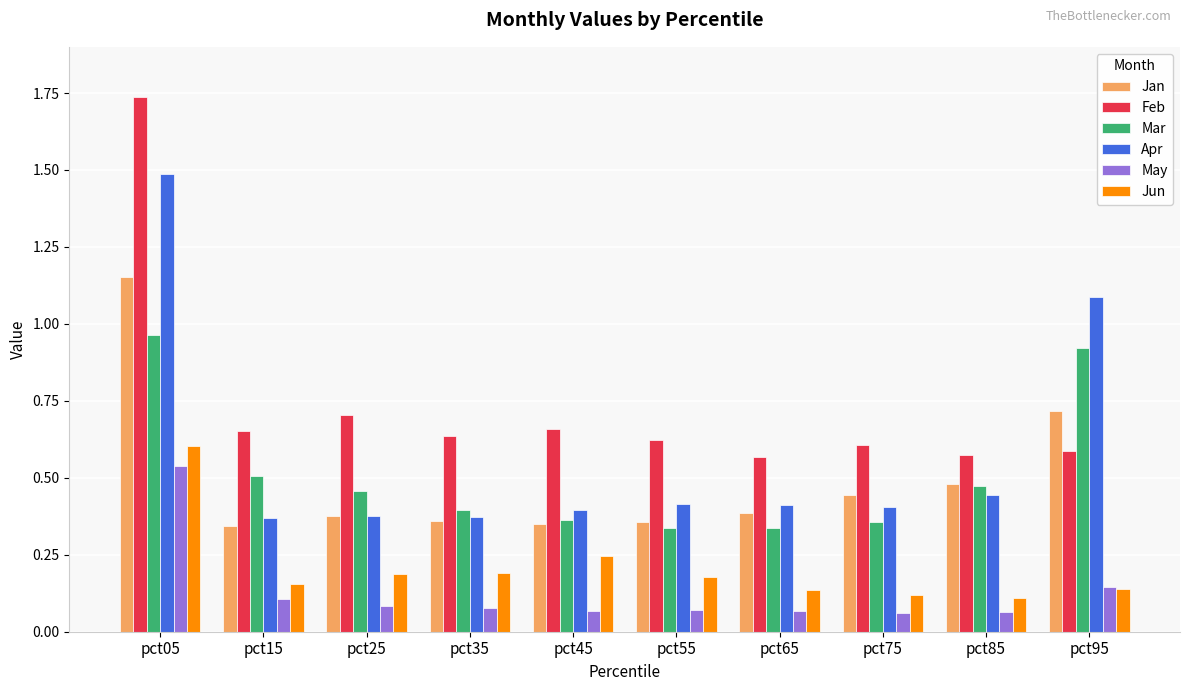

Which series has the largest total across all categories?

Feb